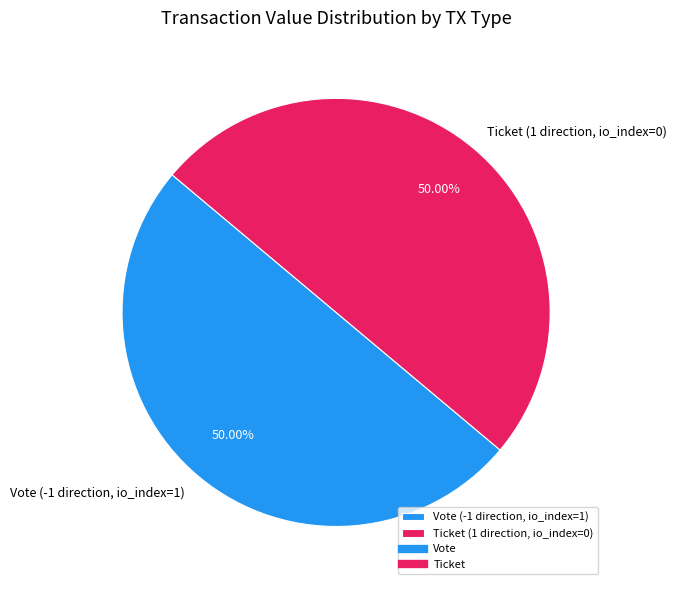

Combined, do Vote (-1 direction, io_index=1) and Ticket (1 direction, io_index=0) account for over 50%?

Yes